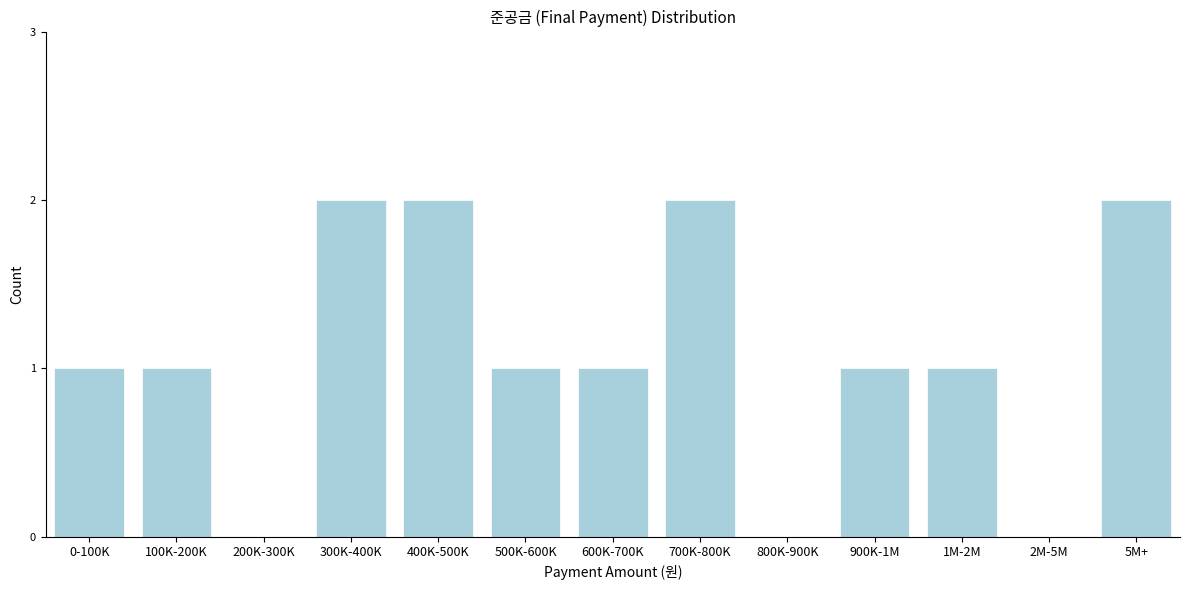

Reading left to right, list all the values displayed in this chart.

0-100K=1	100K-200K=1	200K-300K=0	300K-400K=2	400K-500K=2	500K-600K=1	600K-700K=1	700K-800K=2	800K-900K=0	900K-1M=1	1M-2M=1	2M-5M=0	5M+=2